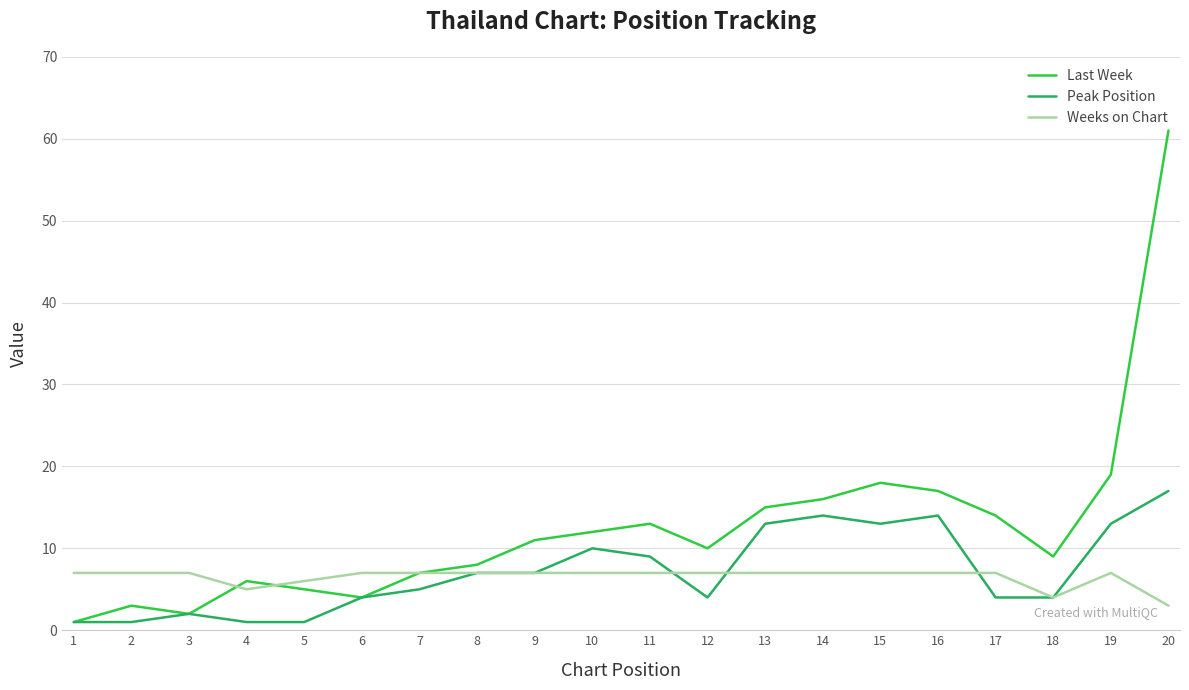

At how many categories does at least one series exceed 30?

1